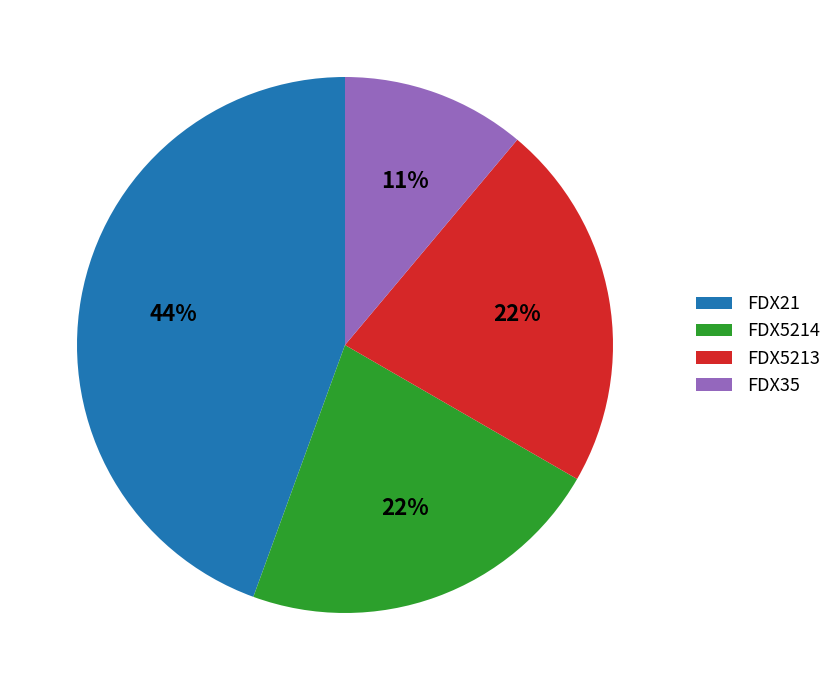

True or false: FDX5213 accounts for 10% of the total.

False